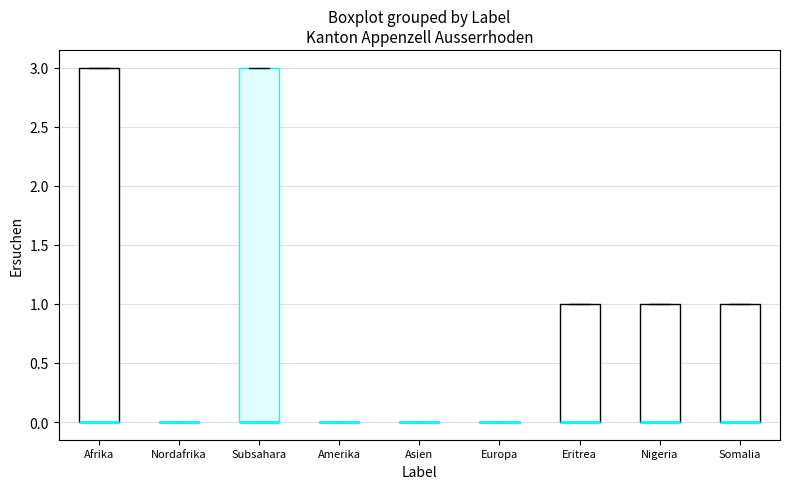

Reading left to right, transcribe this box plot: for each box, give where its median line is, the range the box spans, and where its two whiskers end, as read against the y-axis. The values are not printed on the chart, so give them approximately, as read against the axis.

Afrika: median 0 (drawn on the box's lower edge), box 0 to 3, whiskers 0 to 3
Nordafrika: box collapsed to a line at 0, whiskers 0 to 0
Subsahara: median 0 (drawn on the box's lower edge), box 0 to 3, whiskers 0 to 3
Amerika: box collapsed to a line at 0, whiskers 0 to 0
Asien: box collapsed to a line at 0, whiskers 0 to 0
Europa: box collapsed to a line at 0, whiskers 0 to 0
Eritrea: median 0 (drawn on the box's lower edge), box 0 to 1, whiskers 0 to 1
Nigeria: median 0 (drawn on the box's lower edge), box 0 to 1, whiskers 0 to 1
Somalia: median 0 (drawn on the box's lower edge), box 0 to 1, whiskers 0 to 1